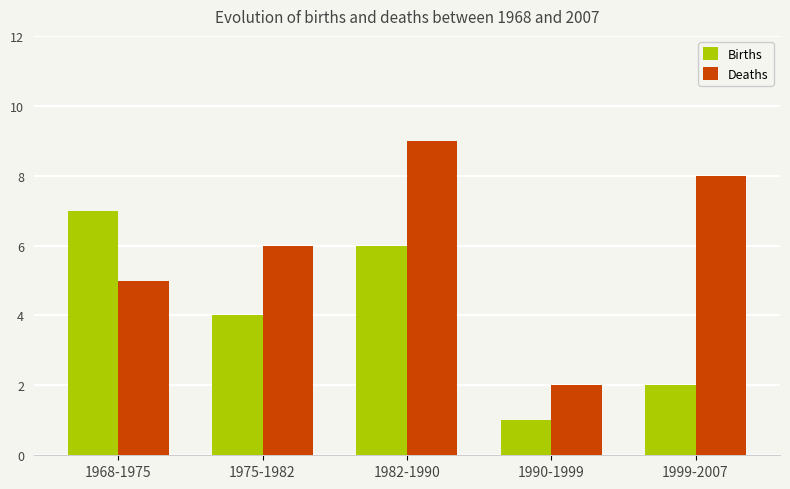

How many bars are there in each group?

2